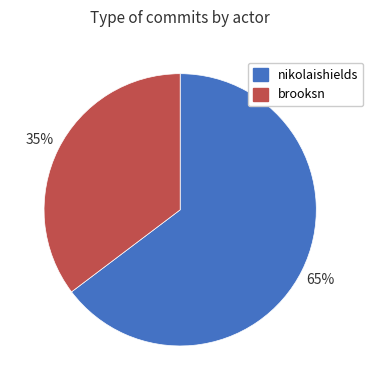

Between nikolaishields and brooksn, which is larger?

nikolaishields